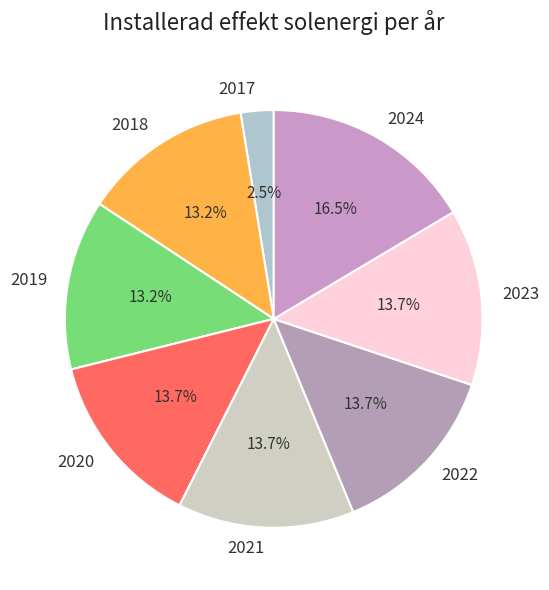

Does any single category account for the majority?

No